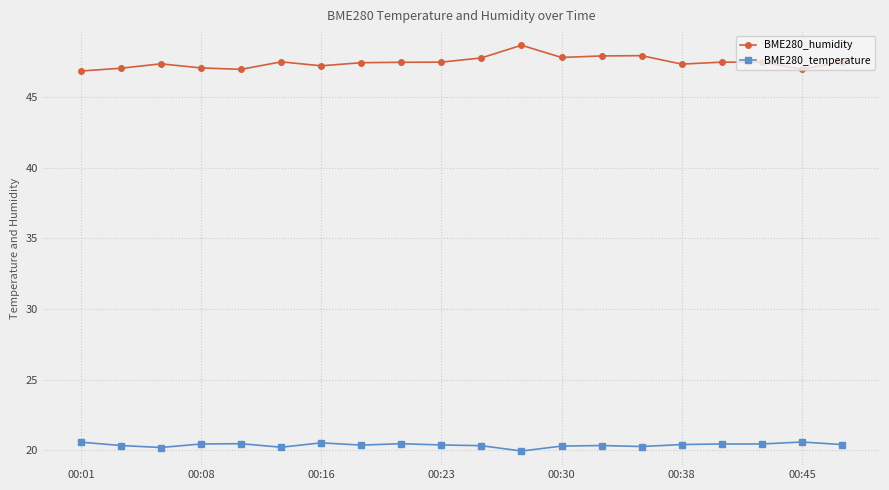

What is the value of the BME280_humidity point at the 3rd from the left?

47.4